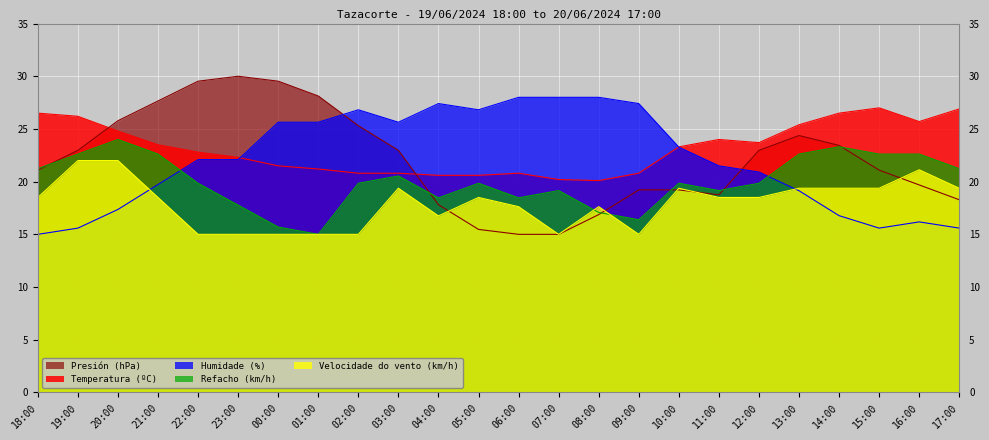

In Presión (hPa), how many points are lower than both neighbors (excluding endpoints)?

1